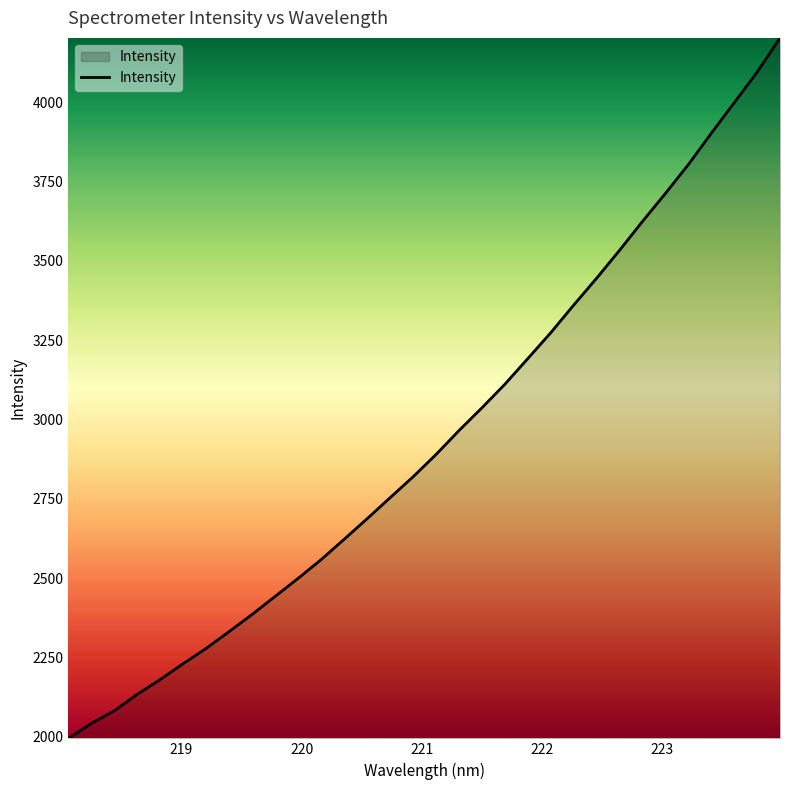

What is the difference between the maximum and minimum values?

2207.9